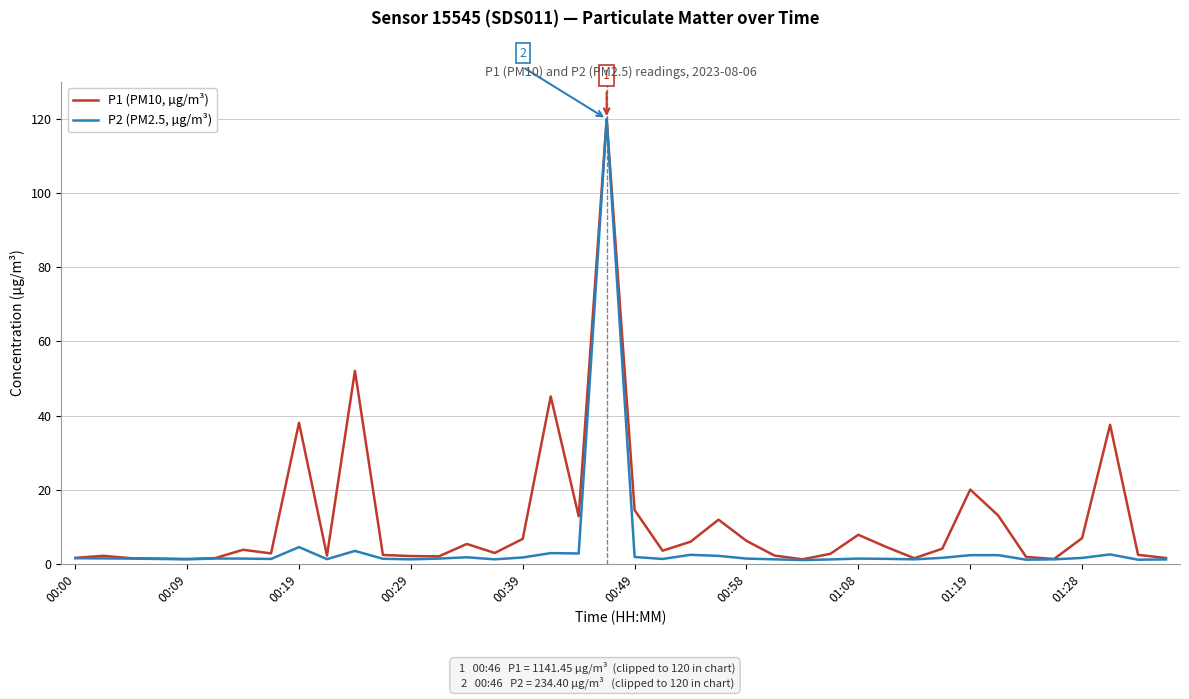

Which series has the widest spread of values?

P2 (PM2.5, µg/m³)